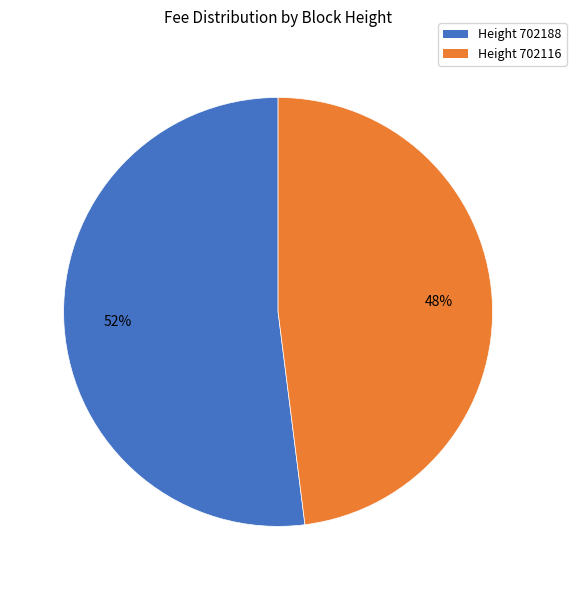

Is there any slice that represents more than half of the pie?

Yes